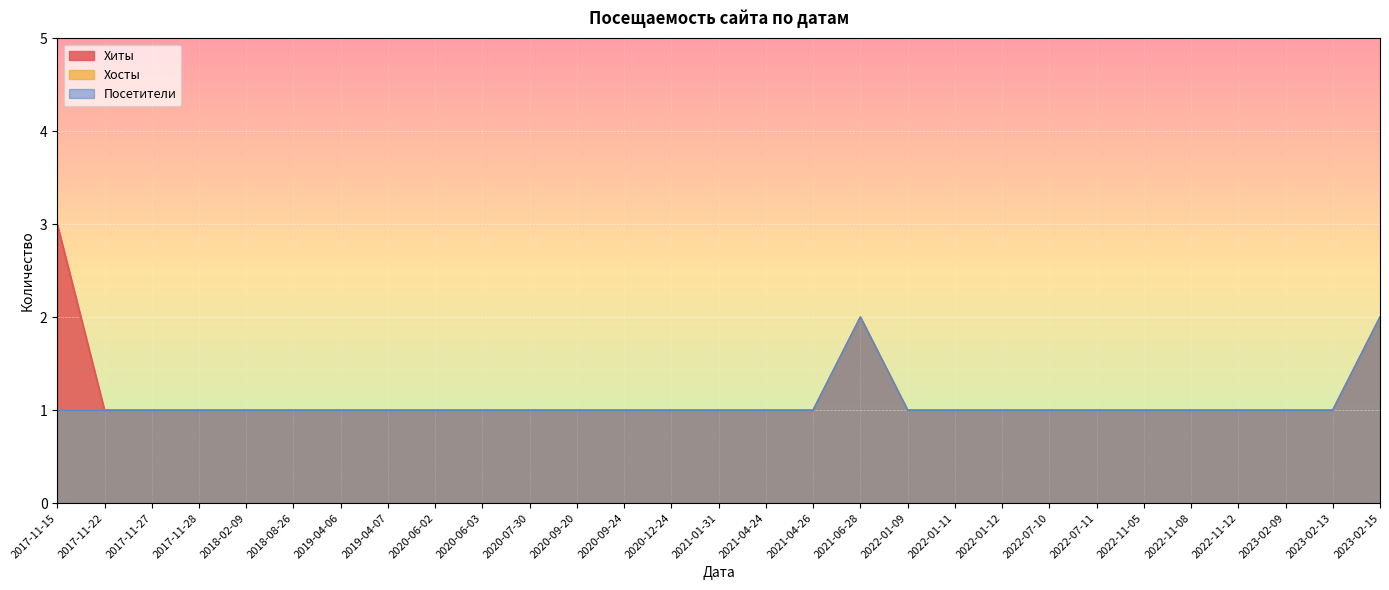

List the series in order of their peak value, lowest first.

Хосты, Посетители, Хиты